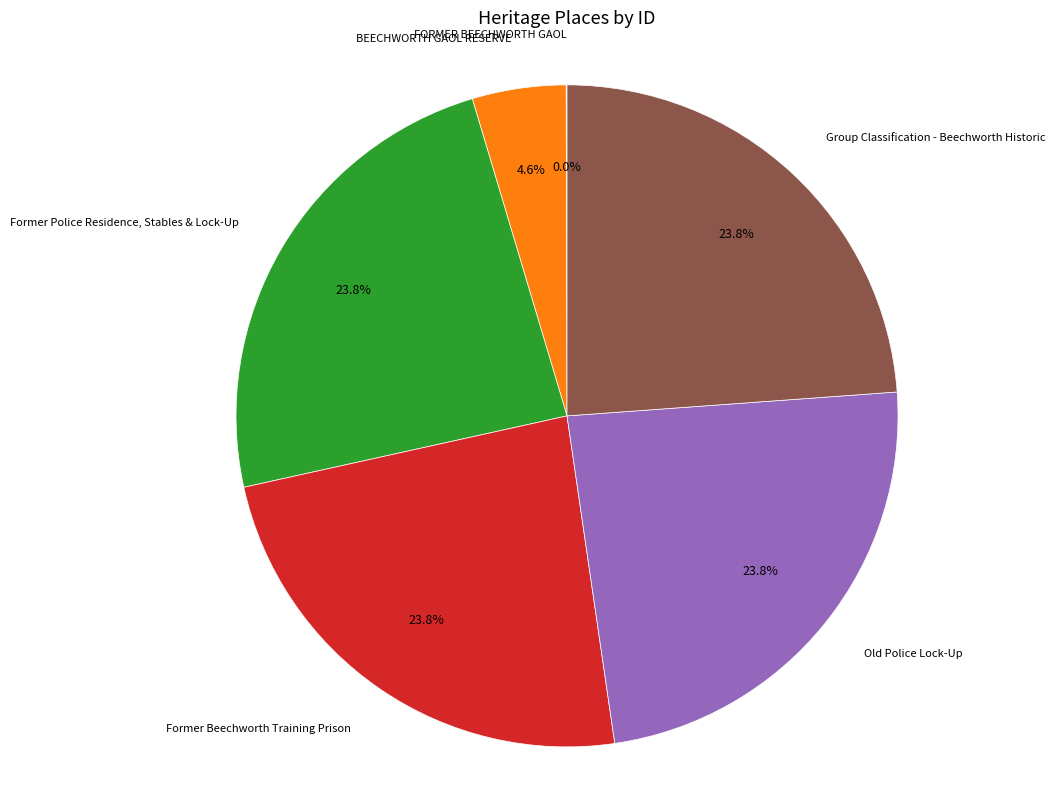

Is there a majority slice in this chart?

No